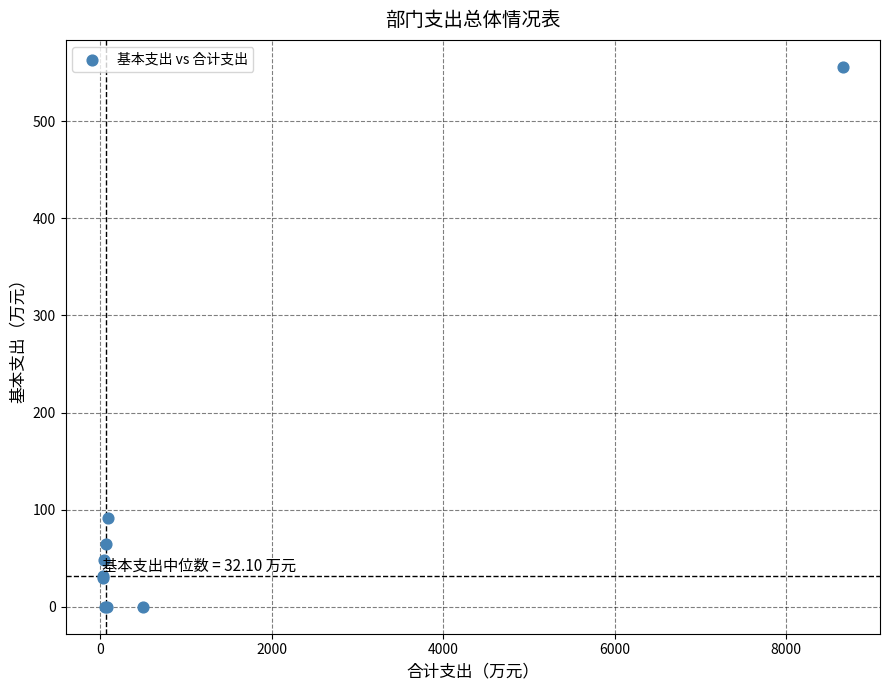

What Y value in the scatter plot is closest to 277?

91.1